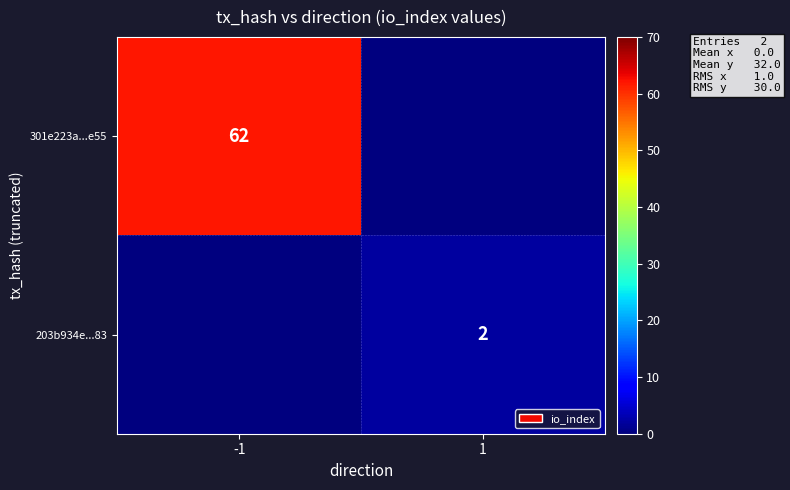

Is it true that 301e223a...e55 equals 88 at -1?

False